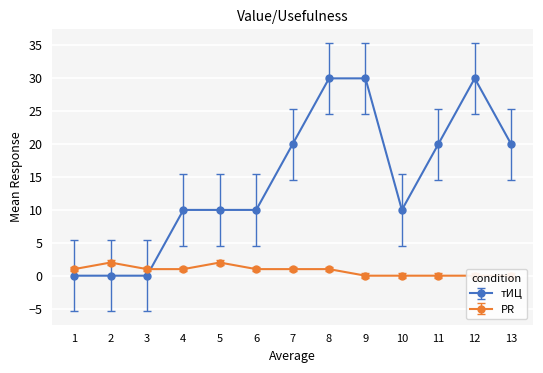

What is the value of the тИЦ point at the 9th from the left?

30